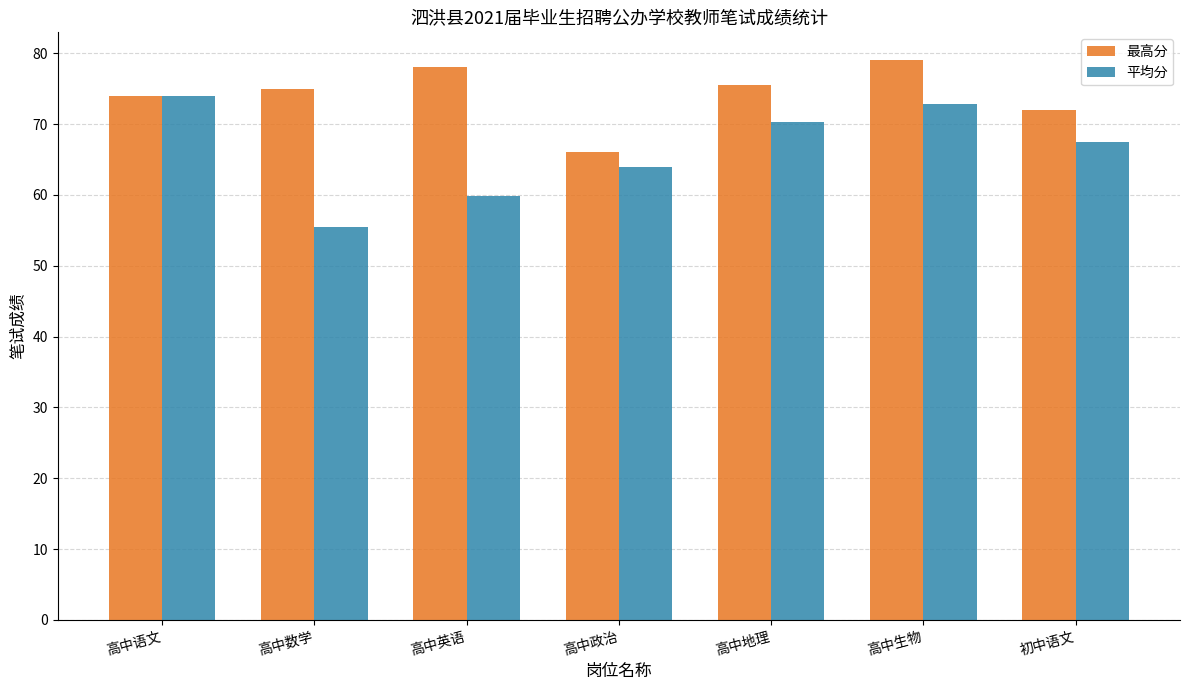

At which label is 最高分 closest to 72?

初中语文